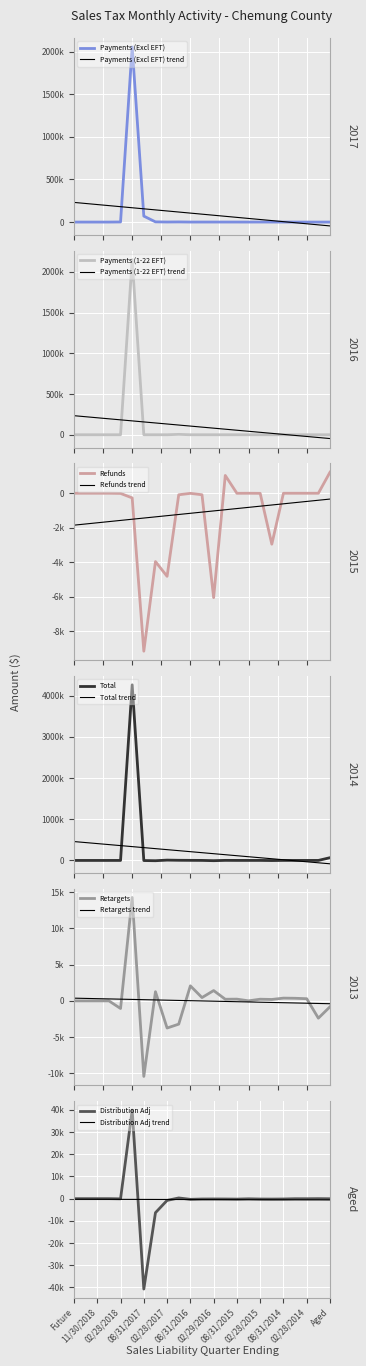

Between 11/30/2018 and Aged, which series saw the biggest shift?

Total